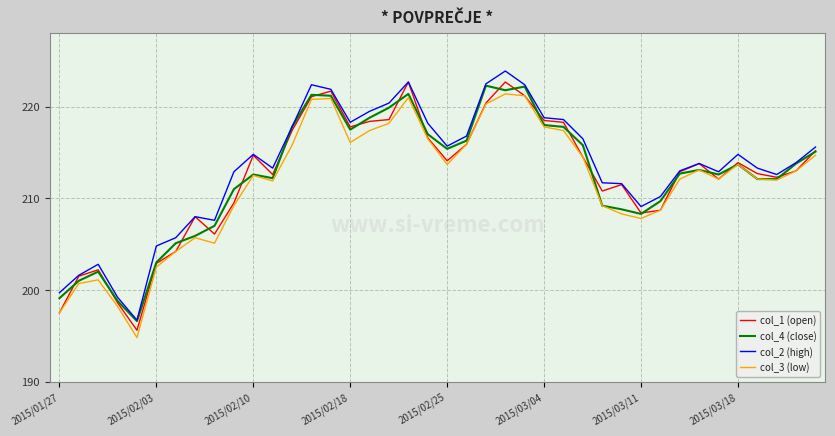

How many lines are shown in the chart?

4